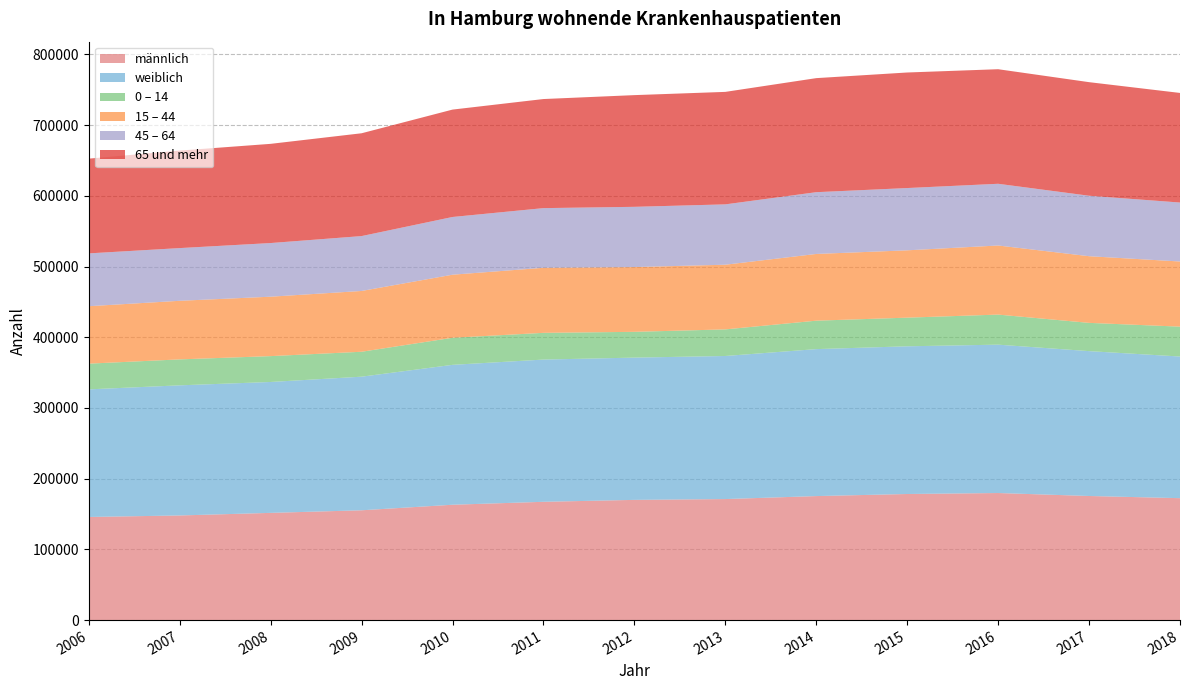

Reading left to right, list all the values displayed in this chart.

männlich: 2006=145842	2007=147980	2008=151640	2009=155303	2010=163138	2011=167294	2012=170018	2013=171169	2014=175384	2015=178330	2016=179717	2017=175514	2018=172435
weiblich: 2006=180451	2007=184018	2008=185114	2009=188932	2010=197838	2011=201143	2012=201188	2013=202328	2014=207835	2015=208874	2016=209810	2017=204857	2018=200312
0 – 14: 2006=36380	2007=36702	2008=36563	2009=35254	2010=38283	2011=37792	2012=36458	2013=37615	2014=40217	2015=40509	2016=42519	2017=39965	2018=42250
15 – 44: 2006=81229	2007=82854	2008=84031	2009=85965	2010=89191	2011=91985	2012=91573	2013=91465	2014=94360	2015=95220	2016=97696	2017=94269	2018=92123
45 – 64: 2006=74687	2007=74533	2008=75874	2009=77616	2010=81625	2011=84390	2012=85207	2013=85343	2014=87355	2015=88068	2016=87297	2017=85511	2018=83386
65 und mehr: 2006=133997	2007=137909	2008=140286	2009=145400	2010=151877	2011=154270	2012=157968	2013=159074	2014=161287	2015=163407	2016=162015	2017=160626	2018=154988